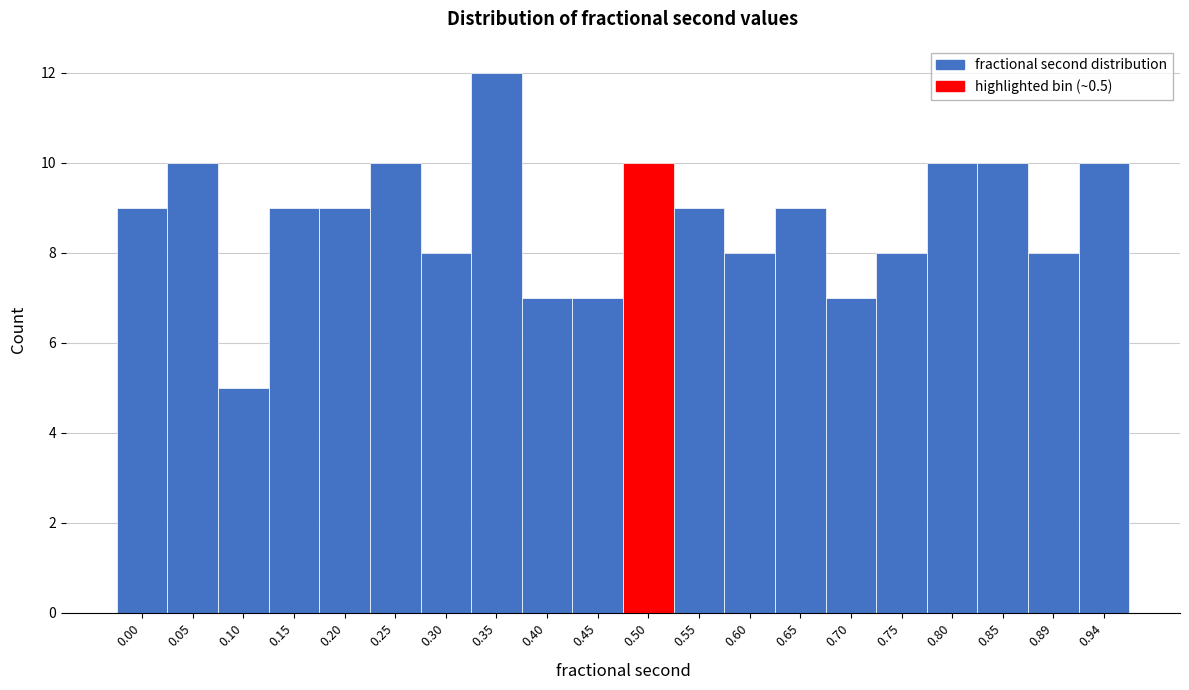

Reading right to left, extract all data points from this chart.

10	8	10	10	8	7	9	8	9	10	7	7	12	8	10	9	9	5	10	9